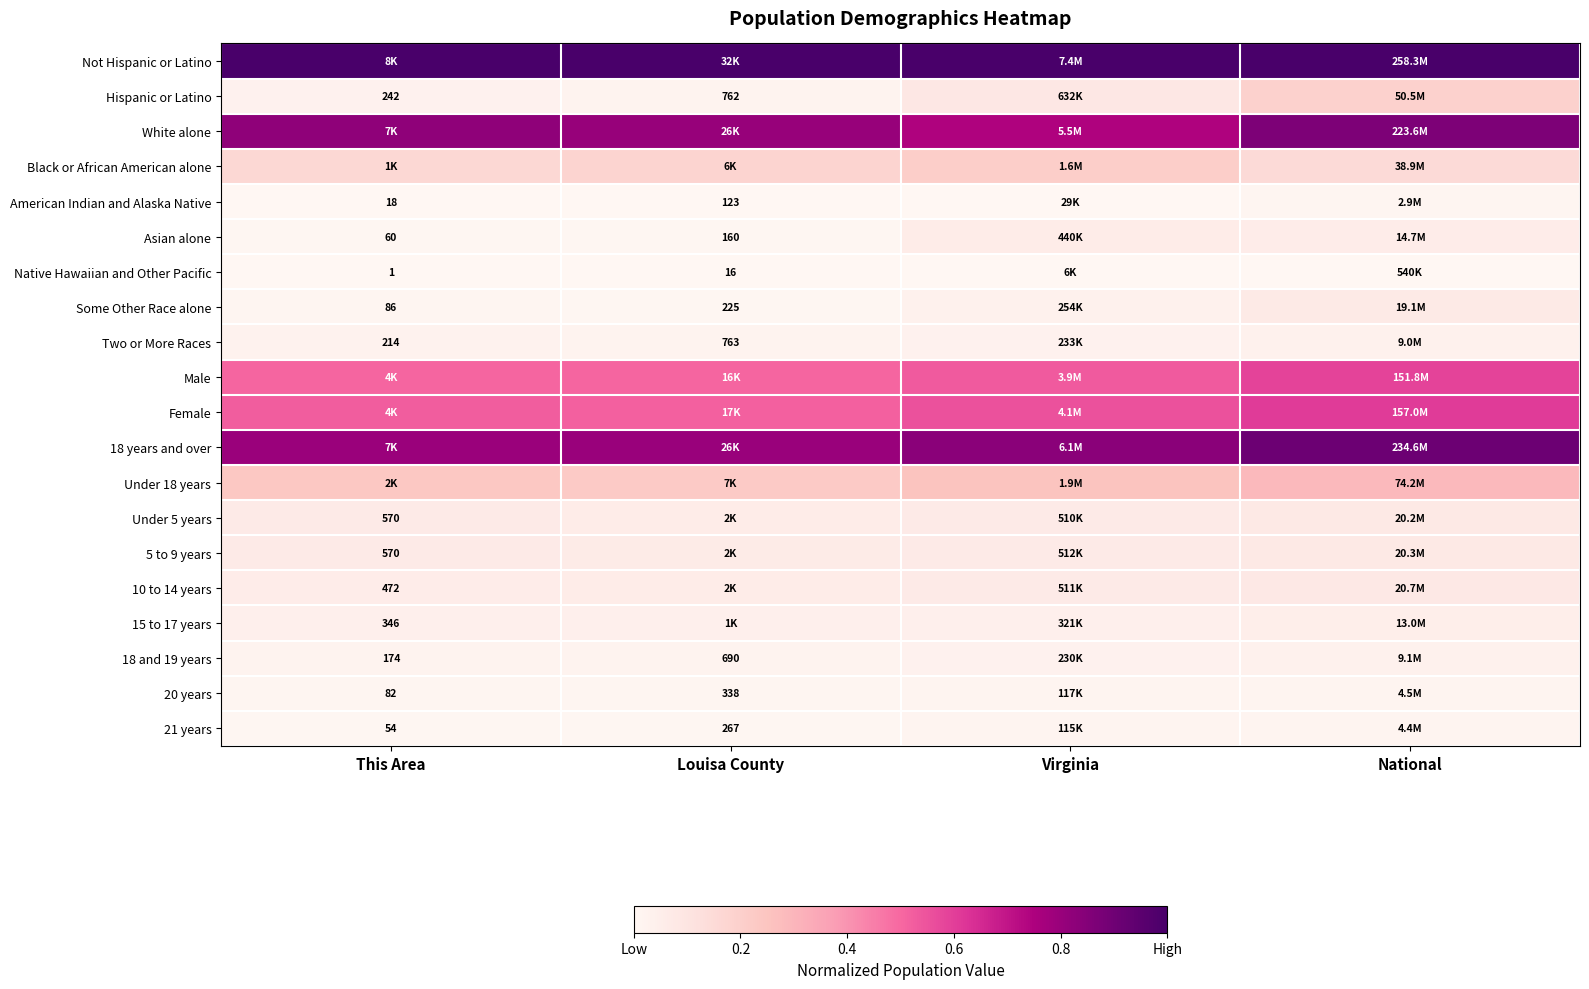

At how many categories does at least one series exceed 0?

4